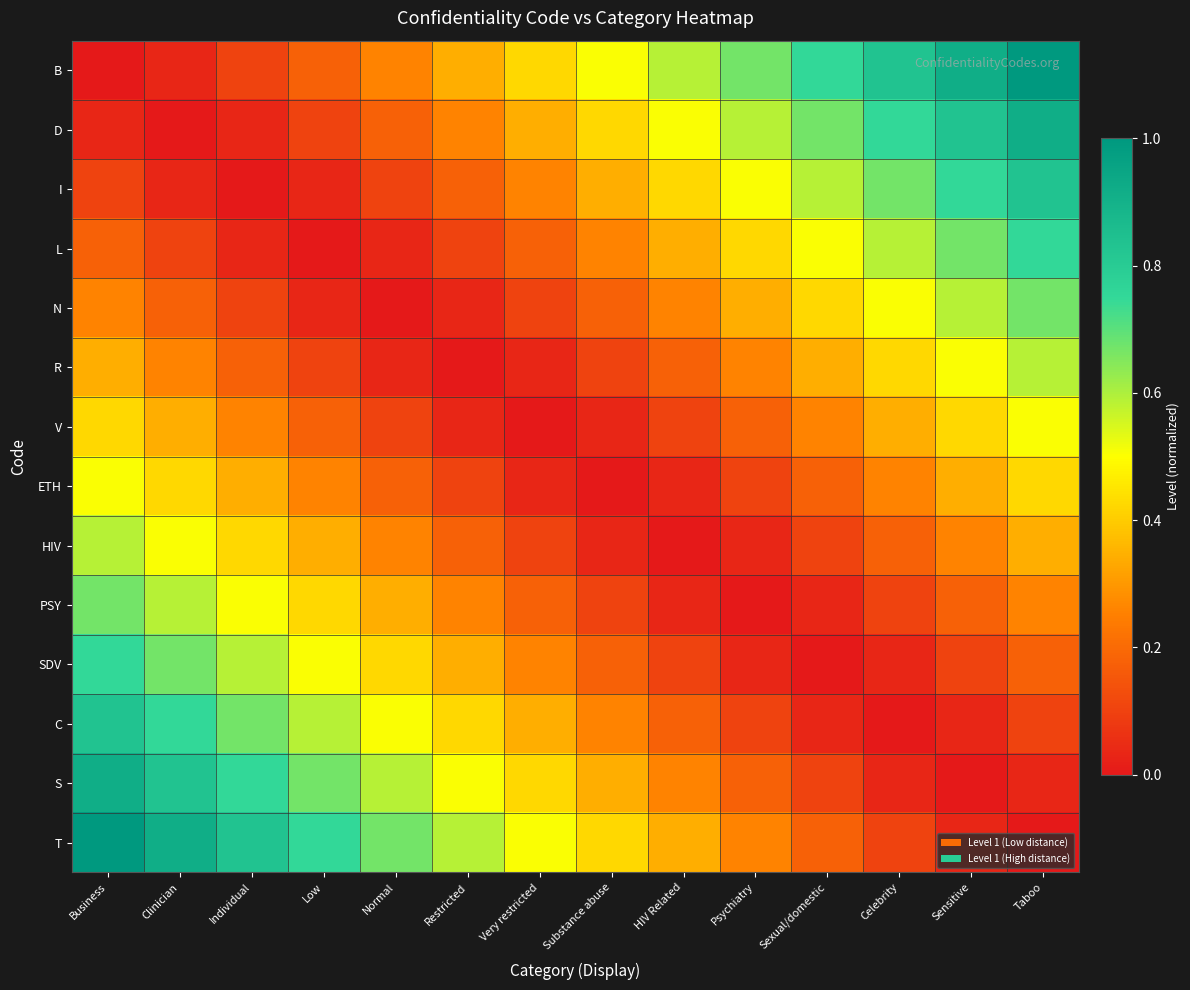

Rank the series by their maximum value, from highest to lowest.

B, T, D, S, I, C, L, SDV, N, PSY, R, HIV, V, ETH